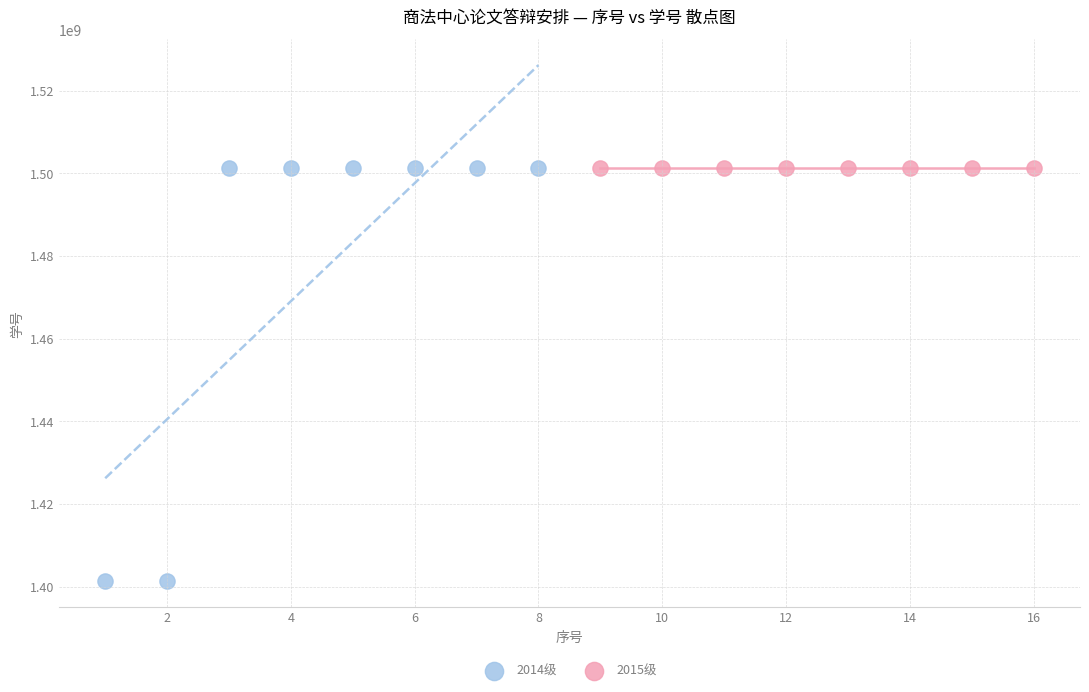

Which series reaches the minimum Y coordinate?

2014级